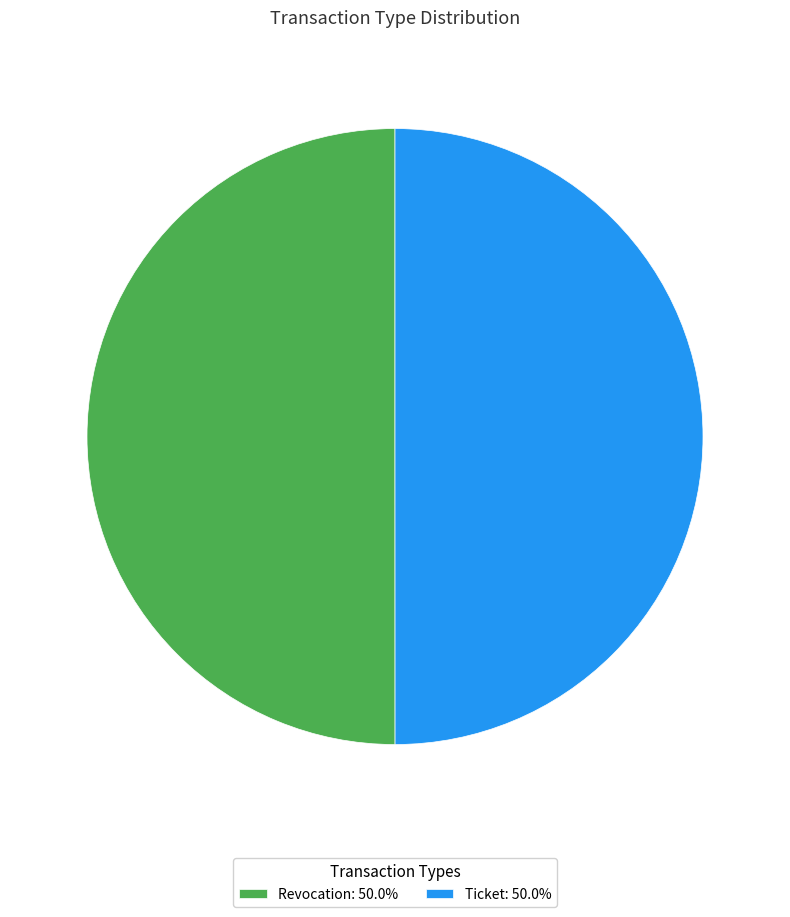

Do Revocation: 50.0% and Ticket: 50.0% together represent more than half of the pie?

Yes